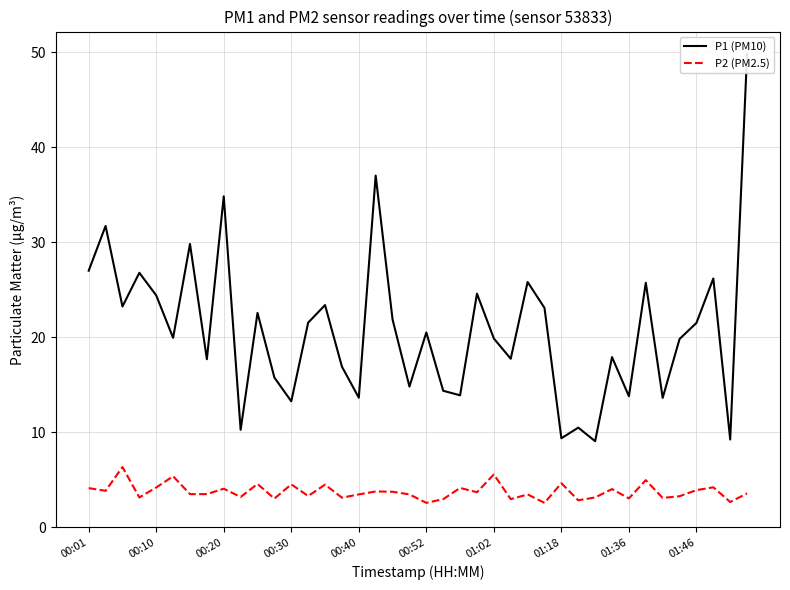

Is this an area chart (filled region under the line)?

No